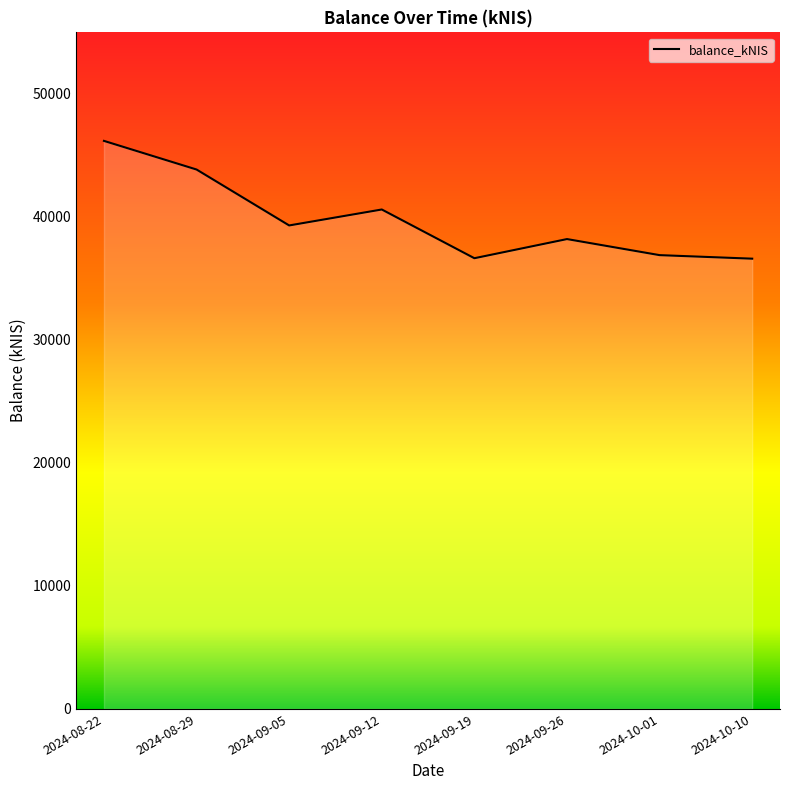

Where is the first local maximum?

2024-09-12